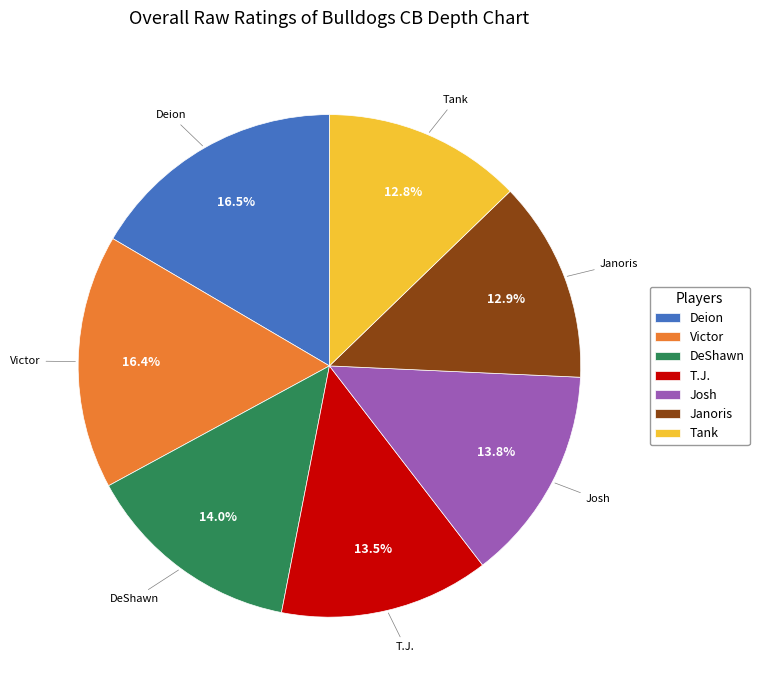

Does Josh represent more than half of the total?

No